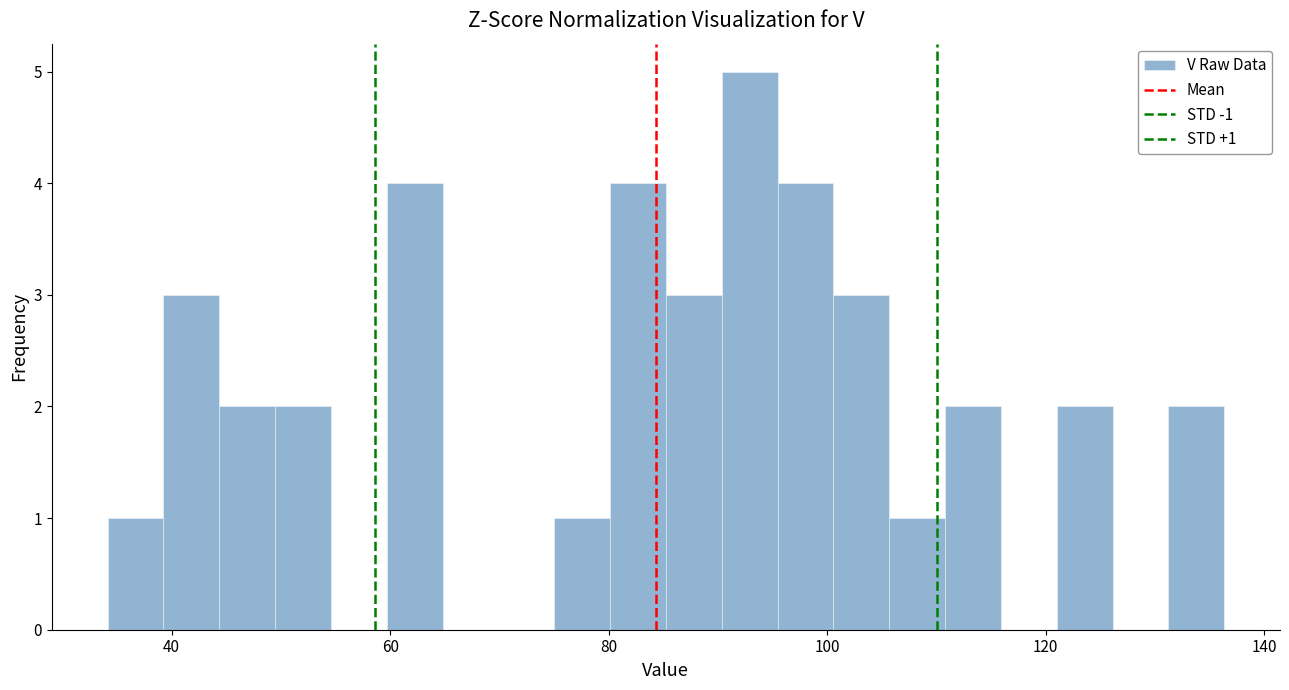

Around what value on the x-axis is the tallest bar? Give the approximate position of its centre, as read against the axis.

92